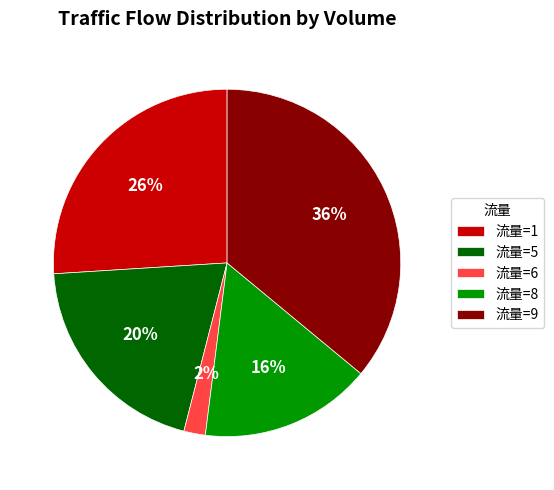

True or false: 流量=8 accounts for 16% of the total.

True